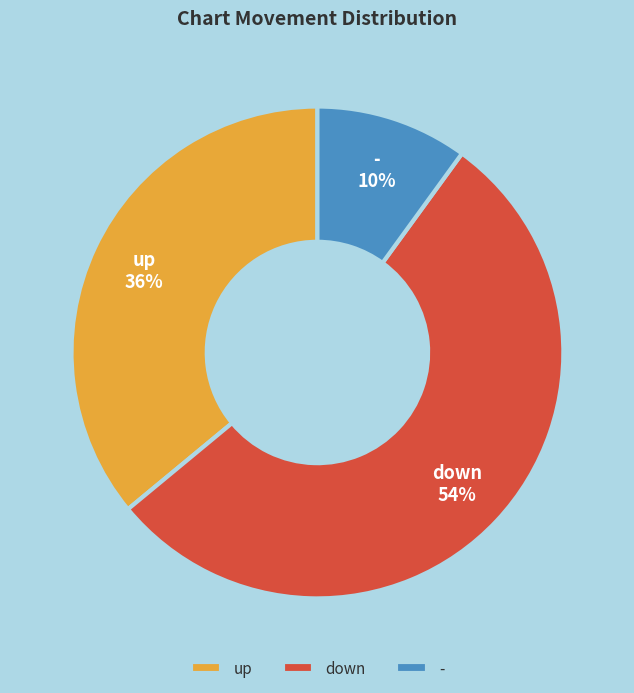

How many slices are in this pie chart?

3